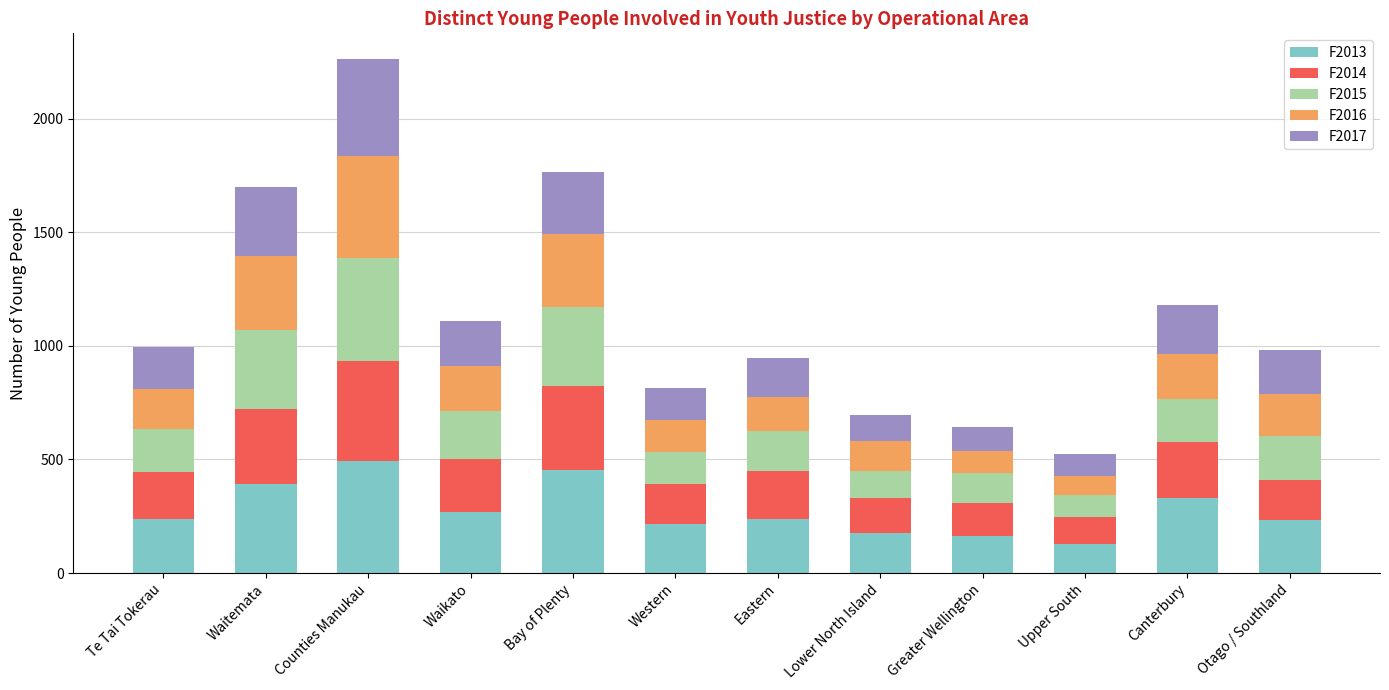

Count the number of categories in the chart.

12